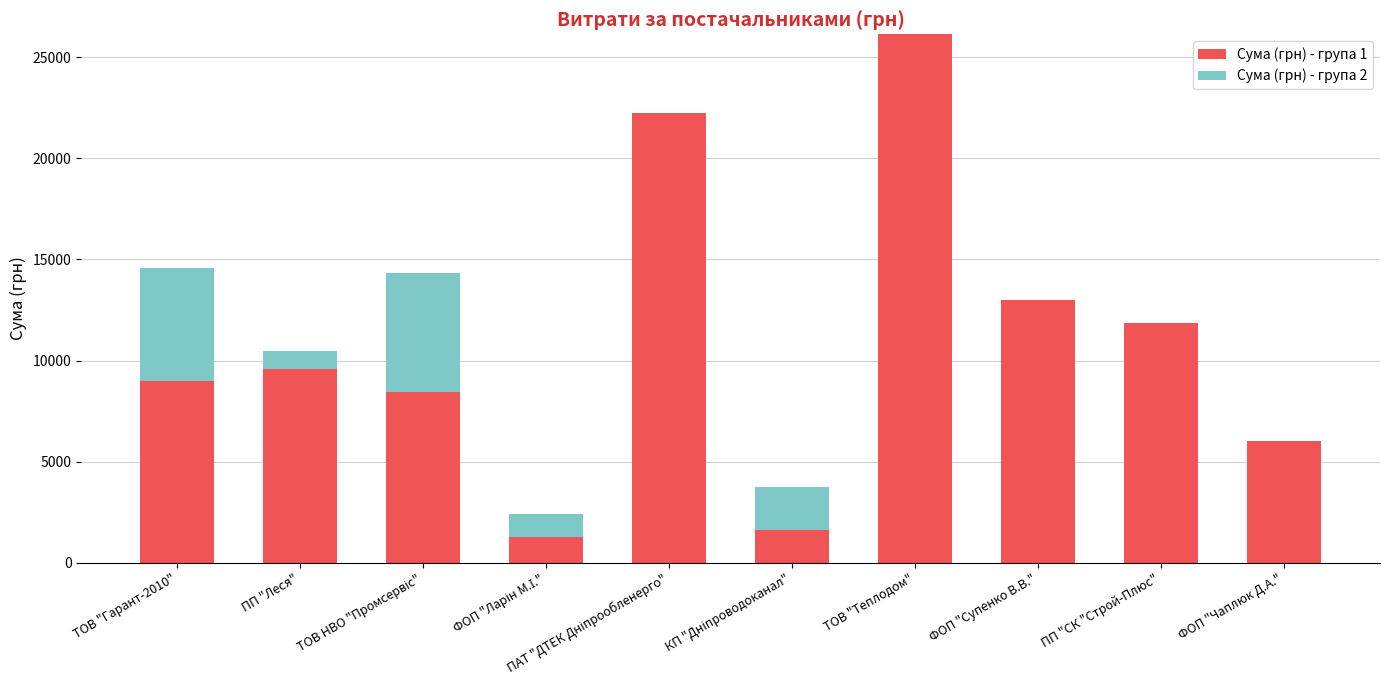

At which category is the sum across all series the highest?

ТОВ "Теплодом"